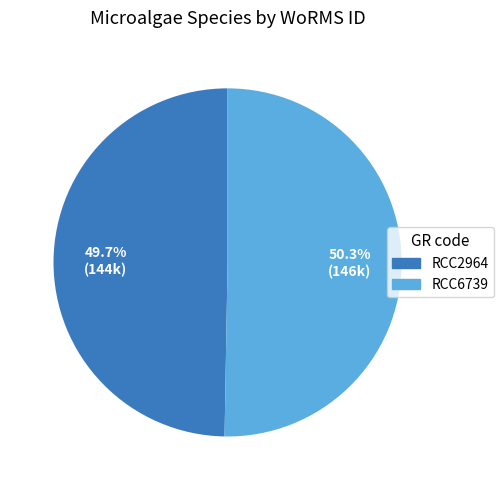

What is the ratio of the value at RCC6739 to the value at RCC2964?

1.0